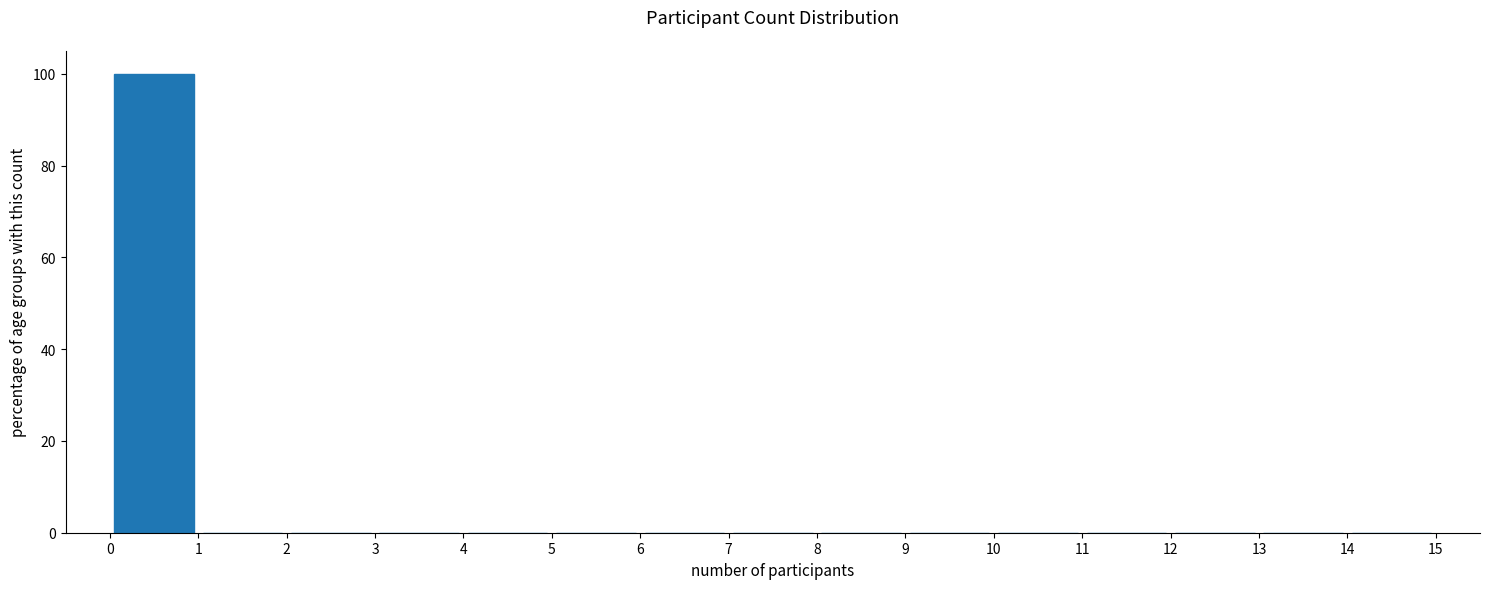

Reading left to right, list every bar in this chart as the range it spans on the x-axis followed by its height. The values are not printed on the chart, so give them approximately, as read against the axis.

0 to 1: 100
1 to 2: 0
2 to 3: 0
3 to 4: 0
4 to 5: 0
5 to 6: 0
6 to 7: 0
7 to 8: 0
8 to 9: 0
9 to 10: 0
10 to 11: 0
11 to 12: 0
12 to 13: 0
13 to 14: 0
14 to 15: 0